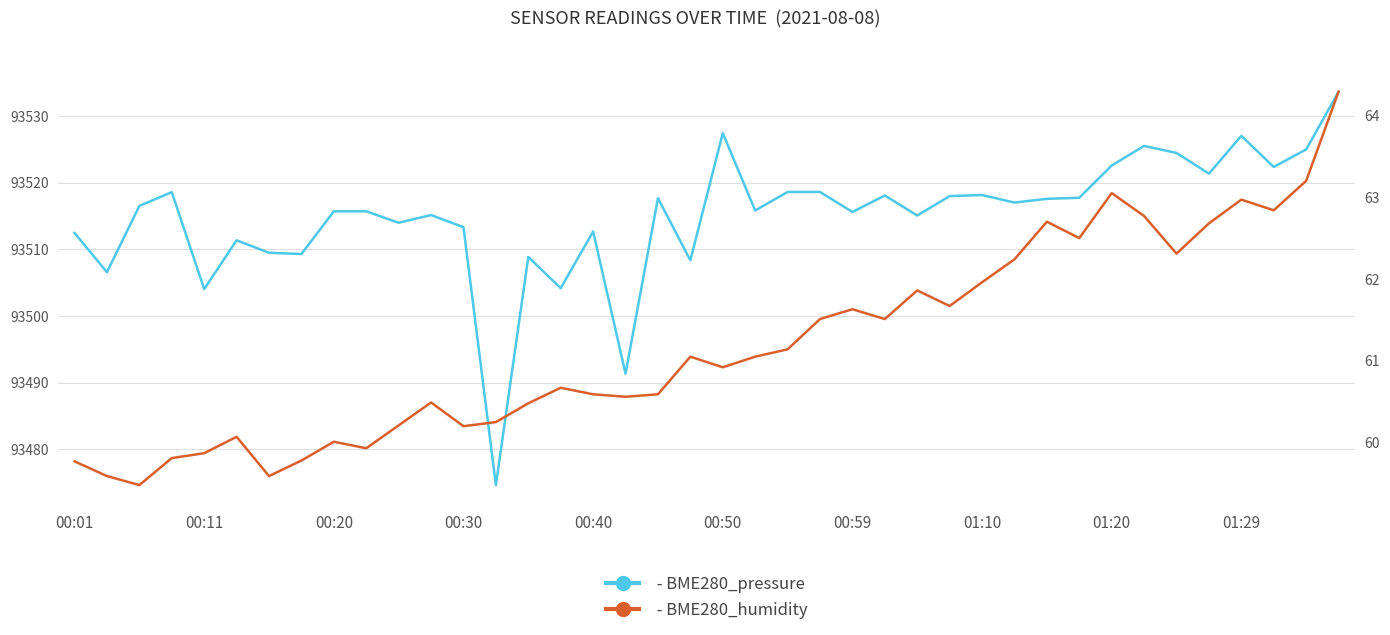

What is the difference between the maximum and minimum values in the BME280_pressure series?

59.0